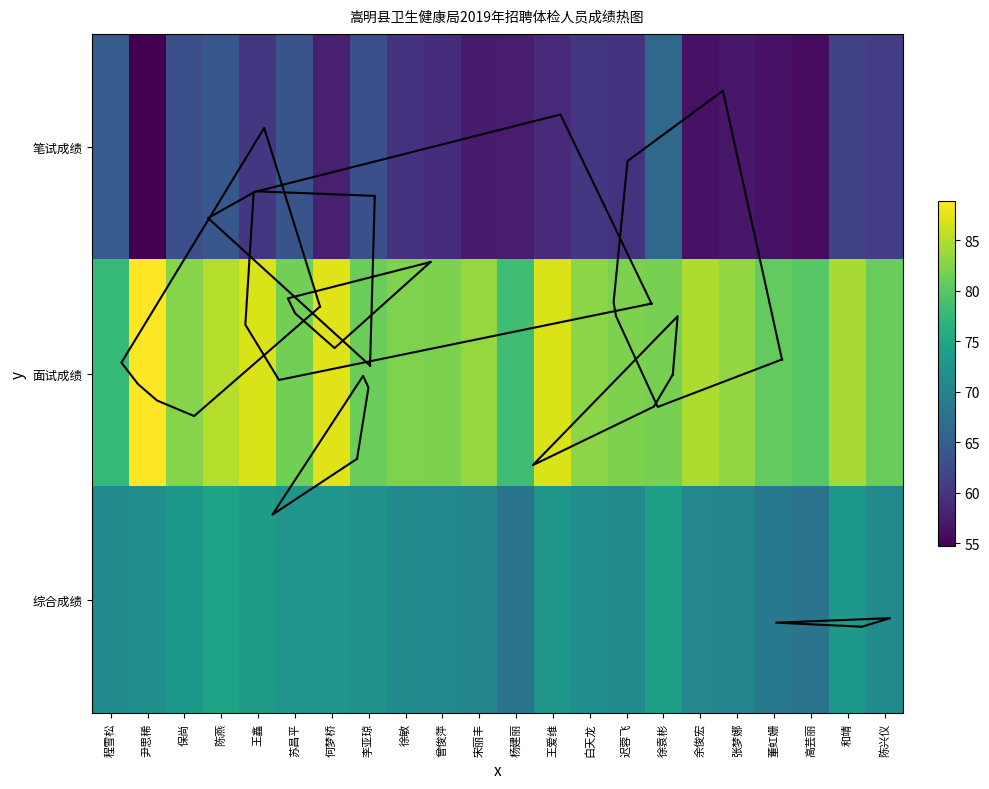

At which category is the sum across all series the highest?

陈燕